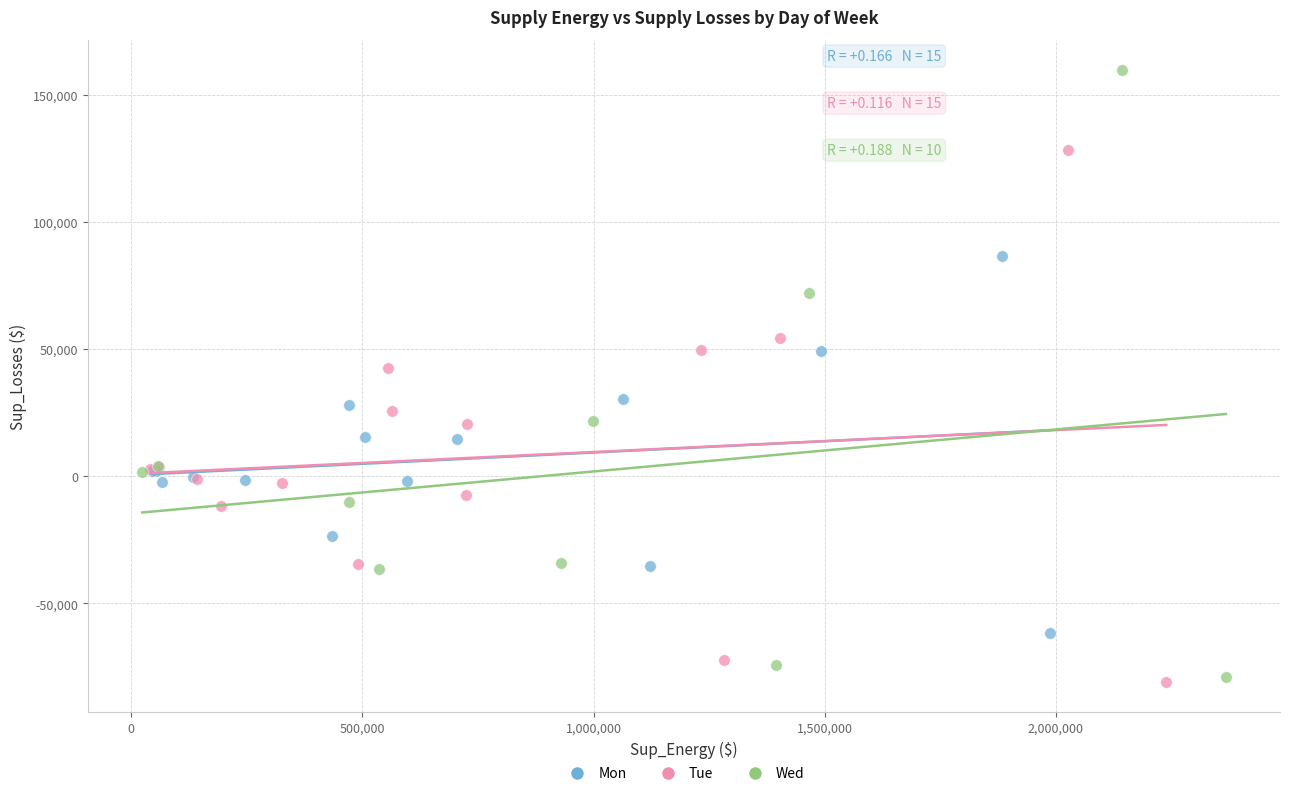

What are all the series names shown in the legend?

Mon, Tue, Wed